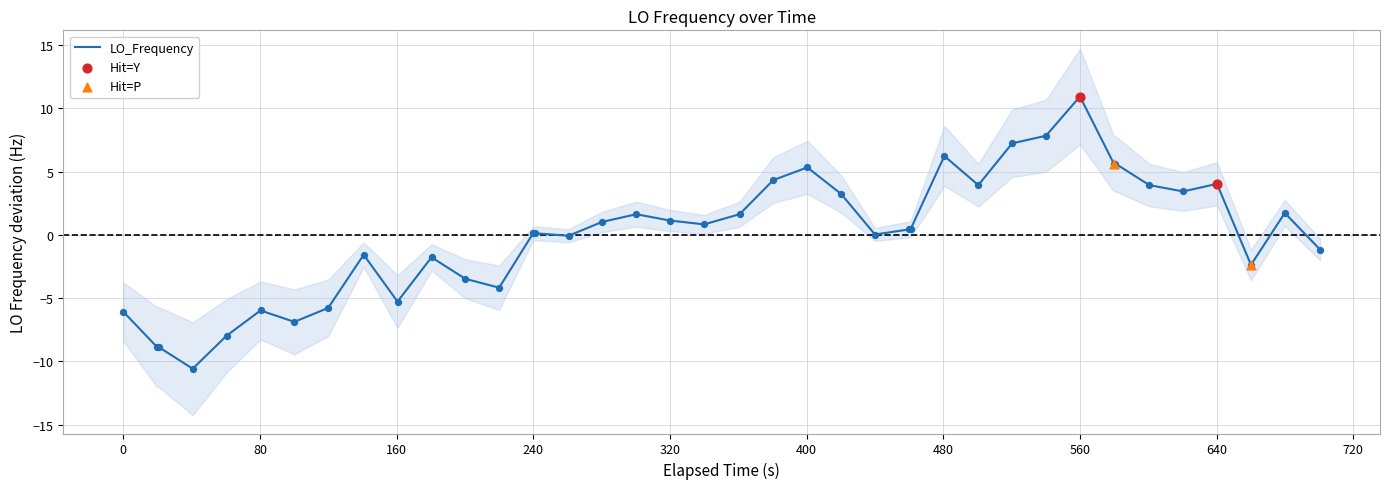

Which category has the highest value in the LO_Frequency series?

560